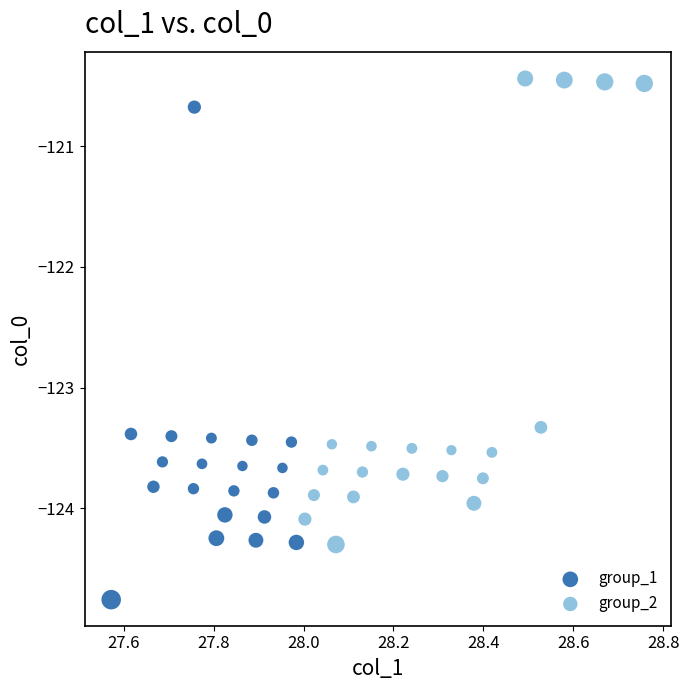

Which series contains the highest Y value?

group_2